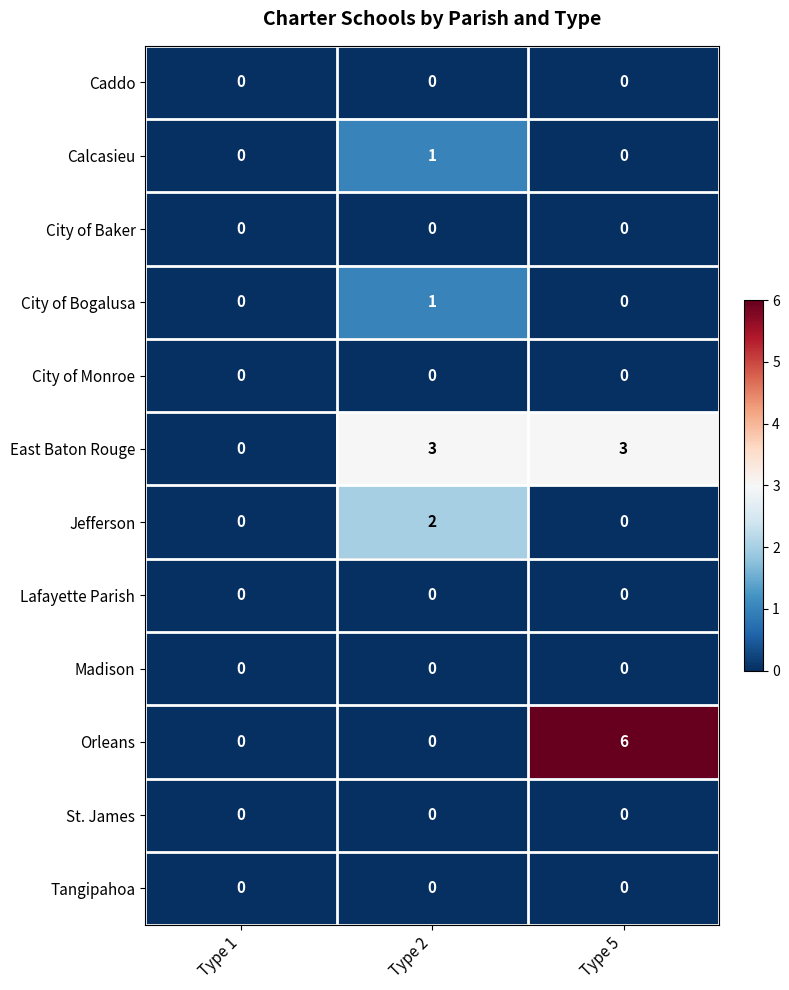

Which series has the widest spread of values?

Orleans